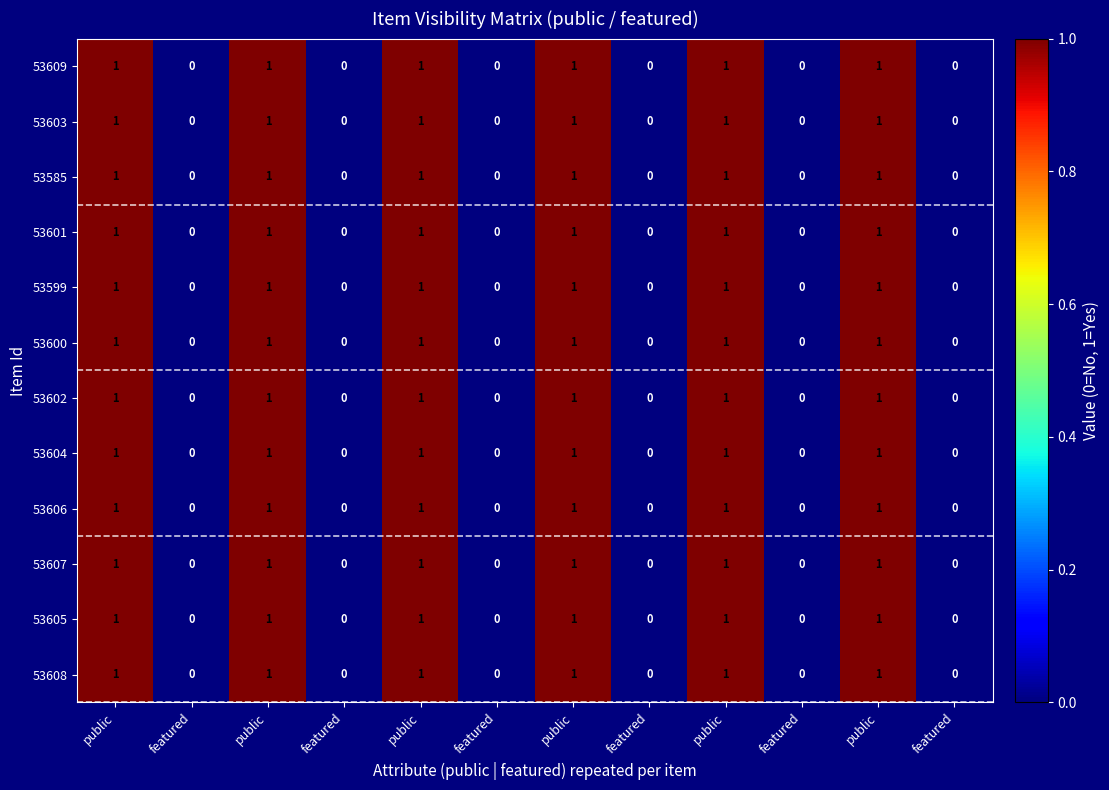

Which series has the largest total across all categories?

53609